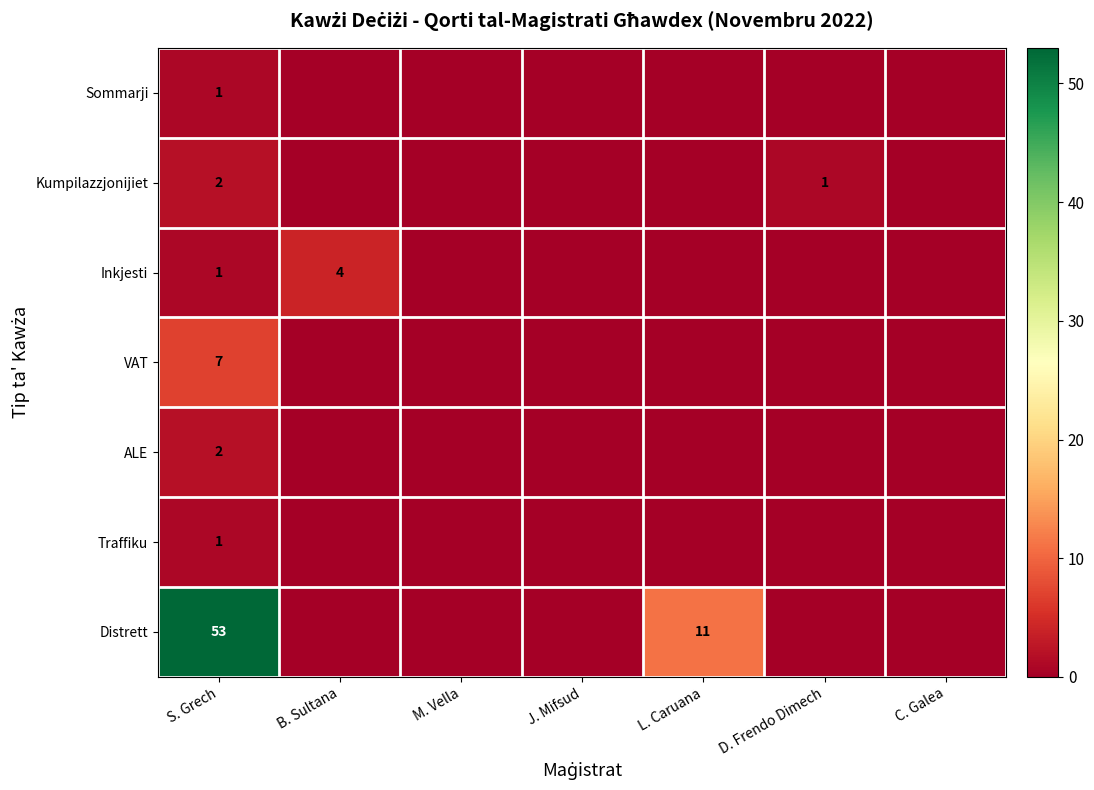

Is it true that Distrett equals 53 at S. Grech?

True